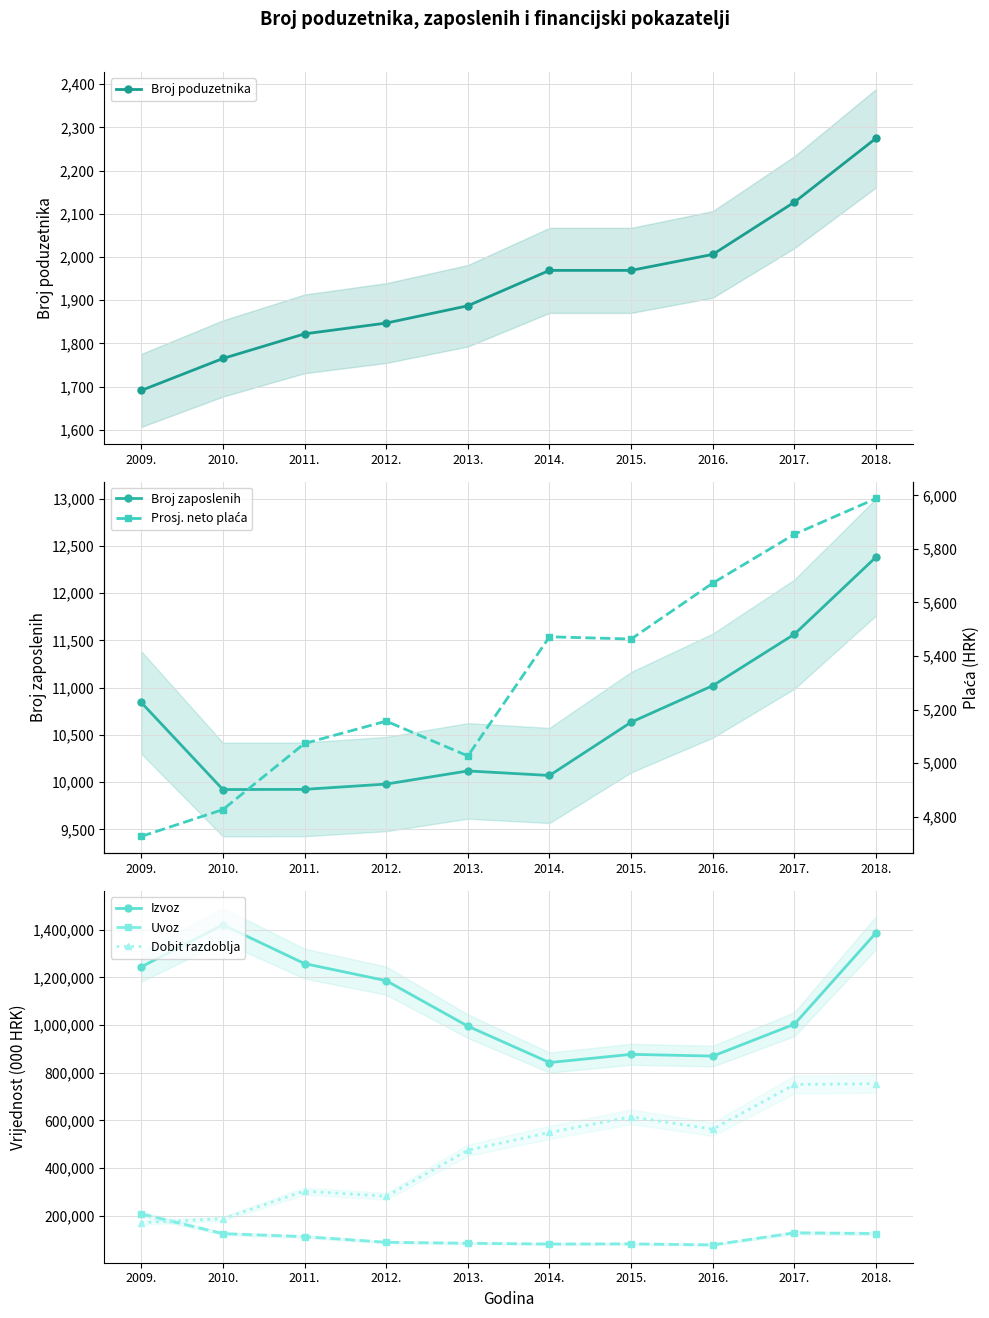

Is it true that Izvoz equals 718153.8 at 2009.?

False